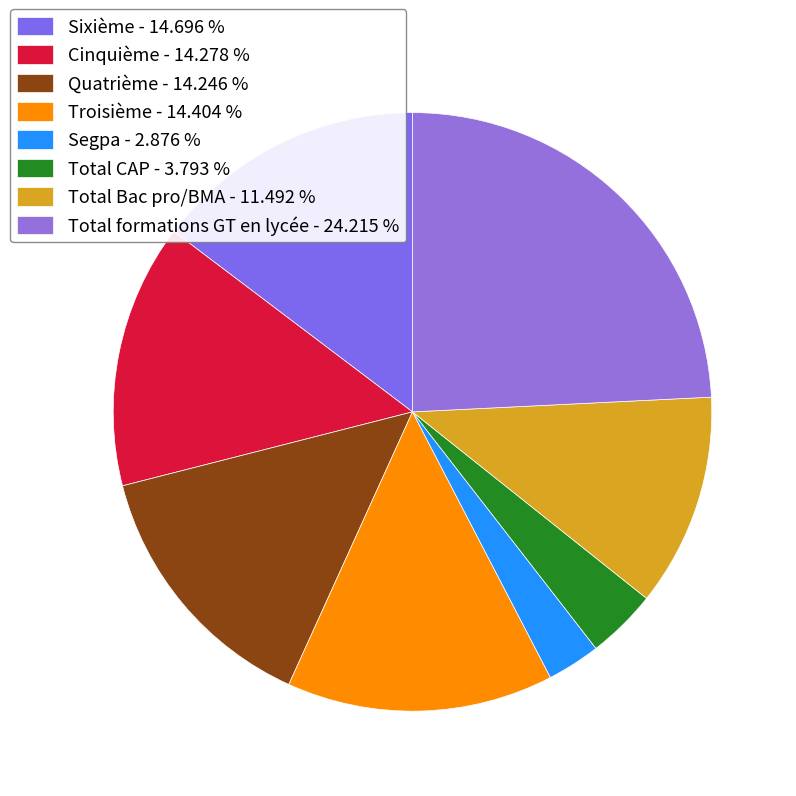

To the nearest percent, what is the difference between the largest and smallest slice percentages?

21%